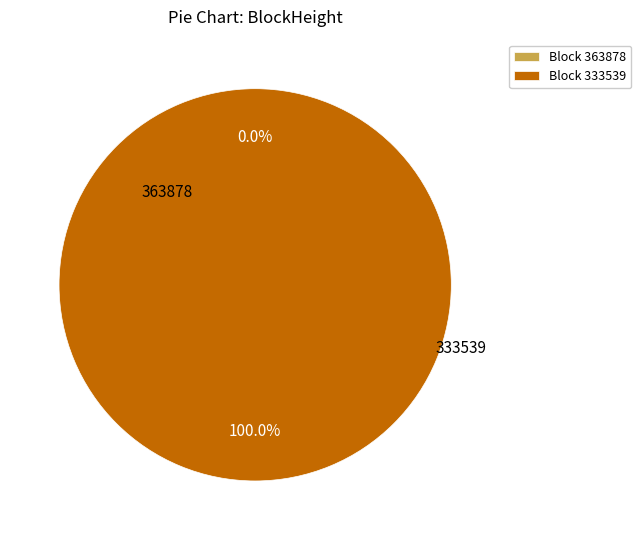

True or false: 363878 accounts for 1% of the total.

False